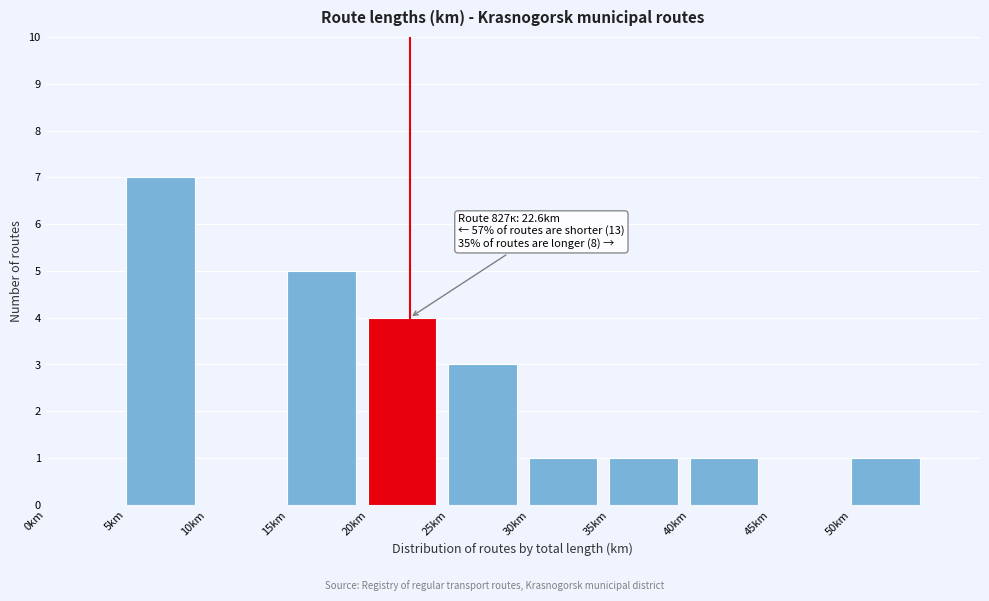

Over which range of the x-axis is the bar tallest?

5 to 10